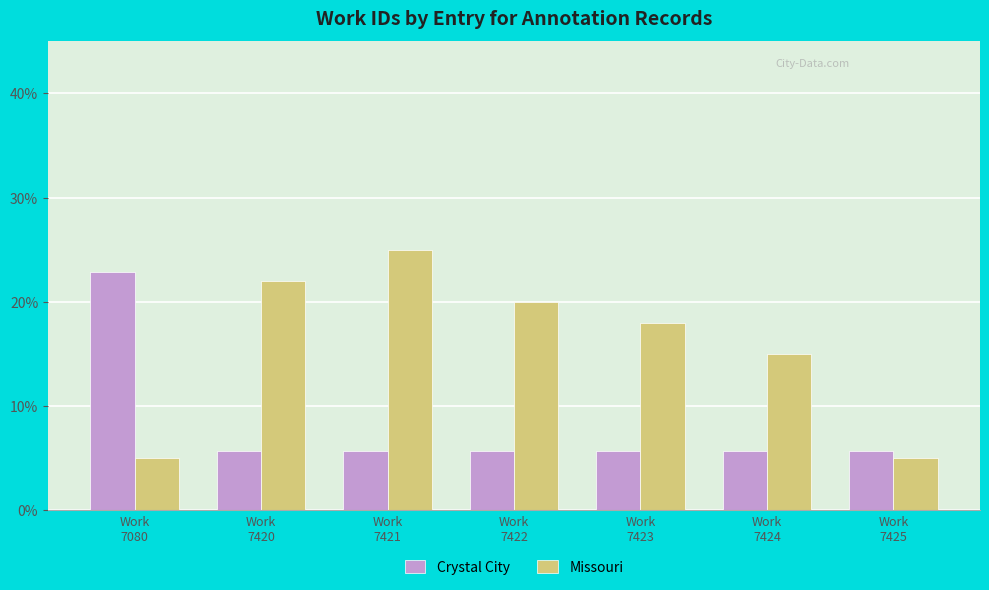

Rank the series by their average value, from lowest to highest.

Crystal City, Missouri